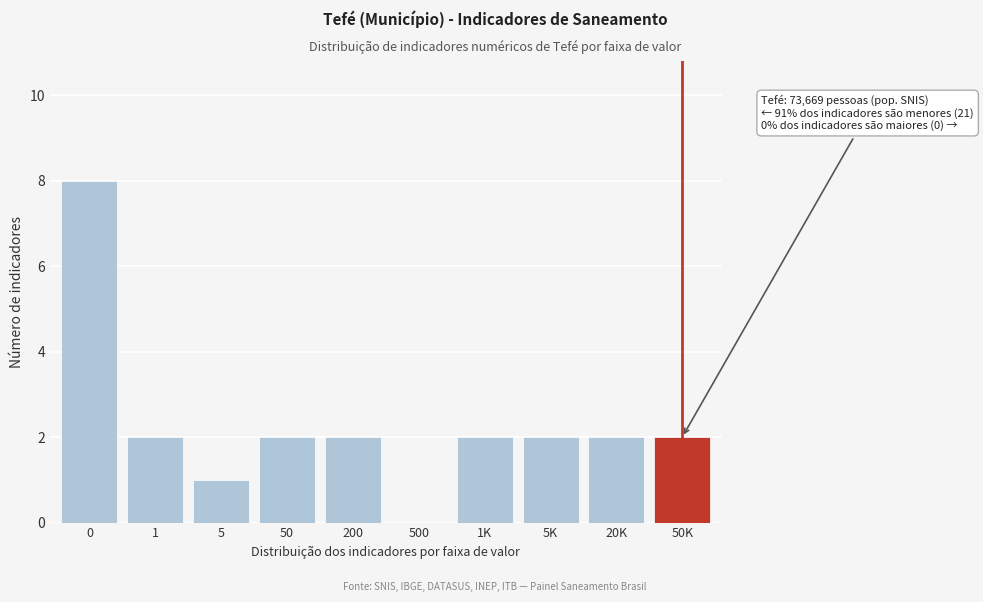

Reading left to right, list all the values displayed in this chart.

0=8	1=2	5=1	50=2	200=2	500=0	1K=2	5K=2	20K=2	50K=2